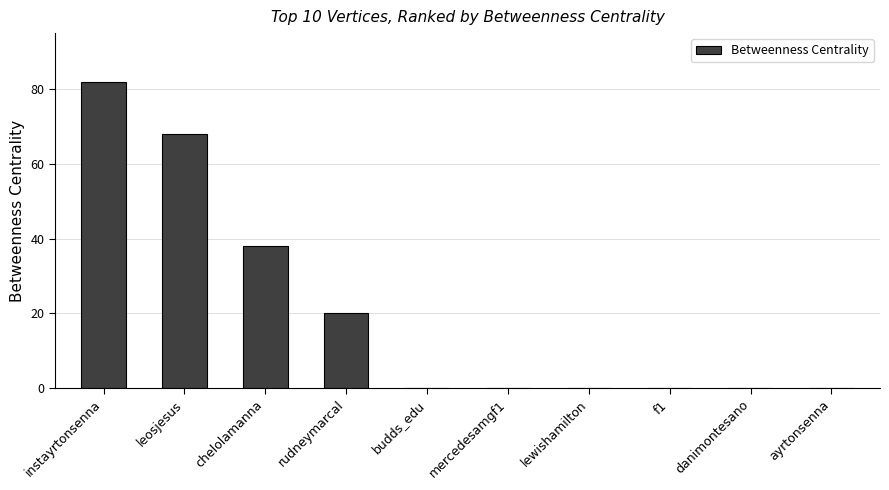

What is the sum of all values?

208